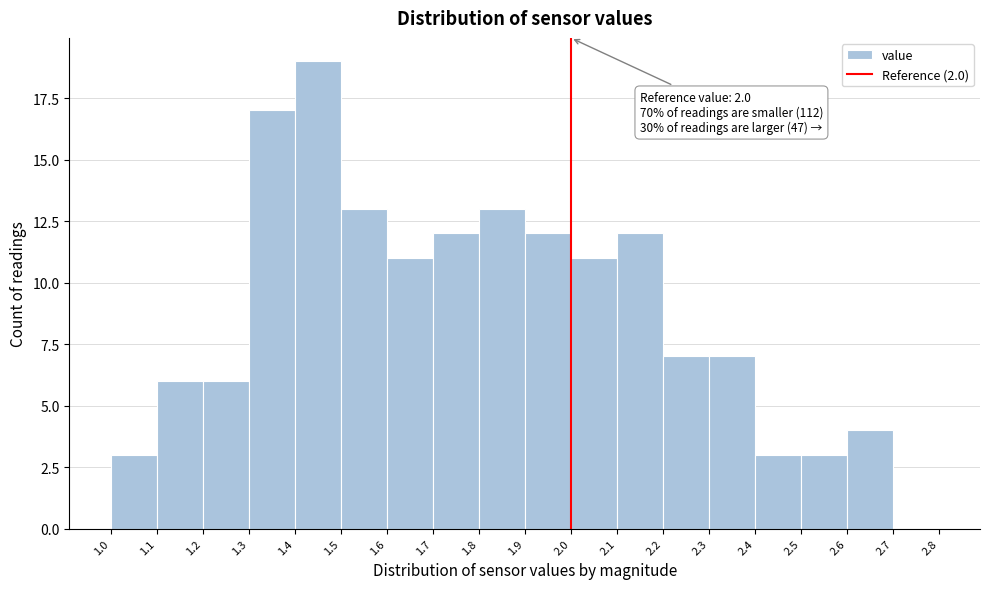

Which range on the x-axis has the tallest bar?

1.4 to 1.5